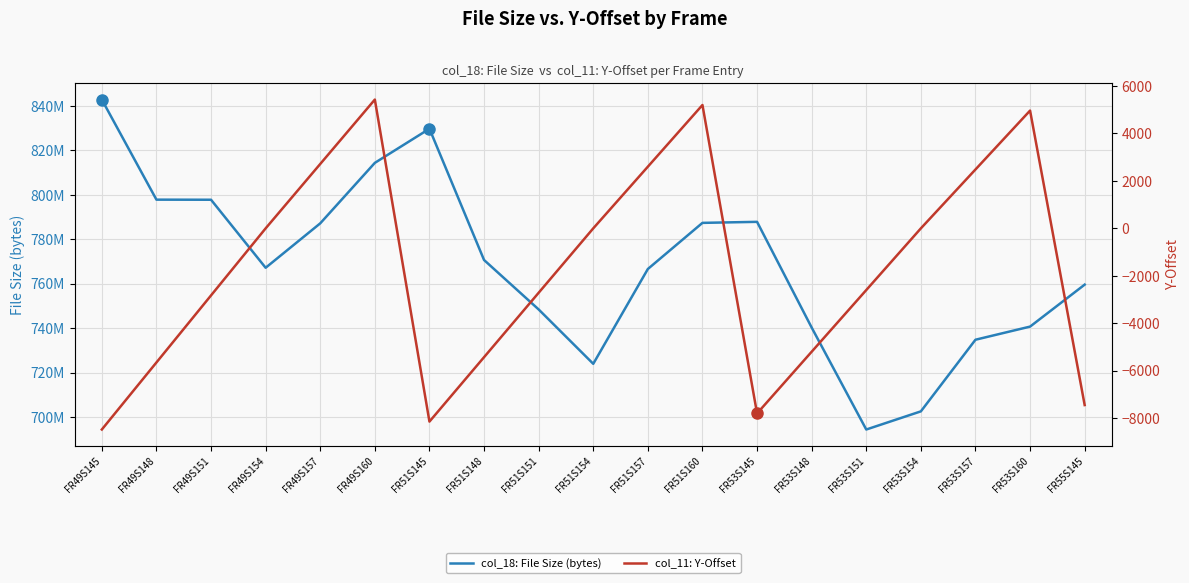

Count the number of categories in the chart.

19